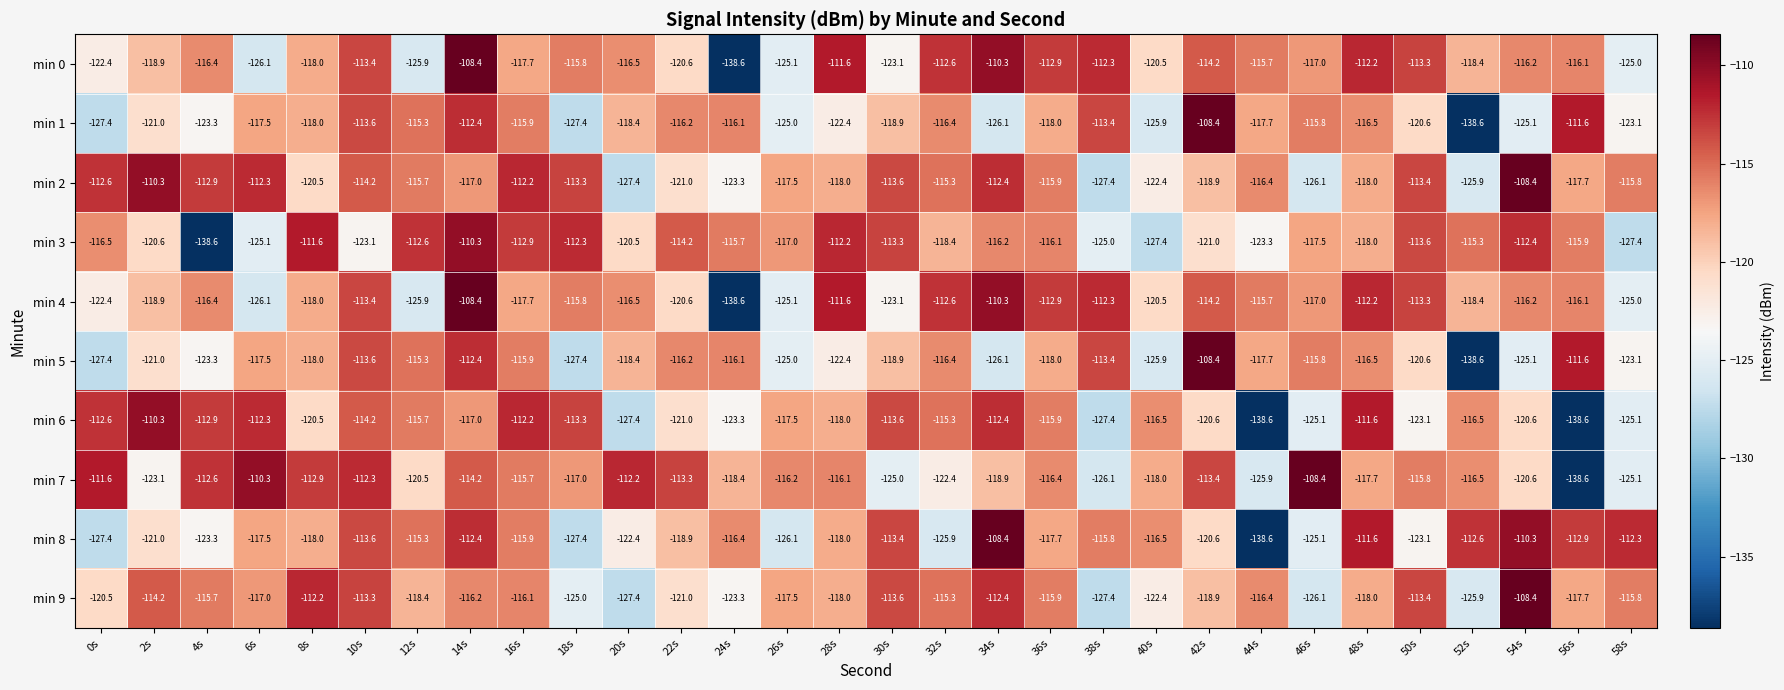

Between 38s and 42s, which series saw the biggest shift?

min 7